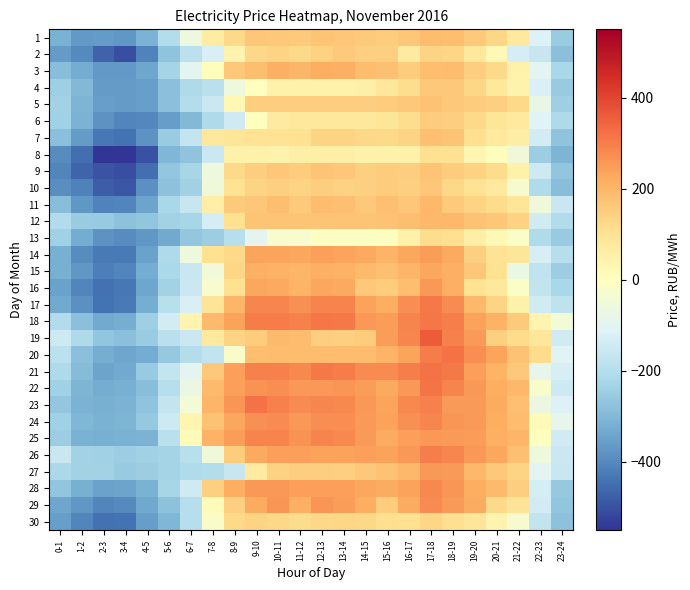

List the series in order of their peak value, lowest first.

8, 13, 30, 6, 2, 4, 10, 9, 5, 7, 1, 12, 11, 3, 15, 14, 27, 16, 29, 28, 24, 25, 26, 17, 18, 22, 21, 20, 23, 19